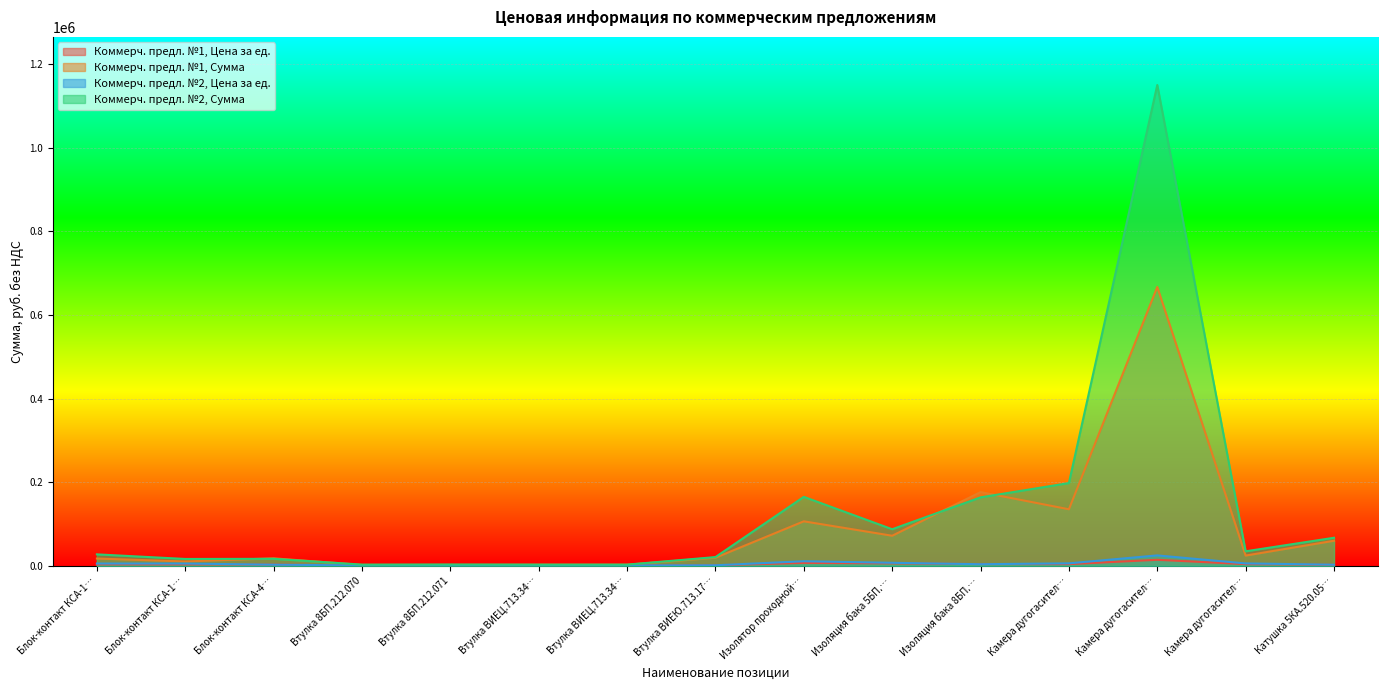

What is the label of the 3rd point from the right?

Камера дугогасител…